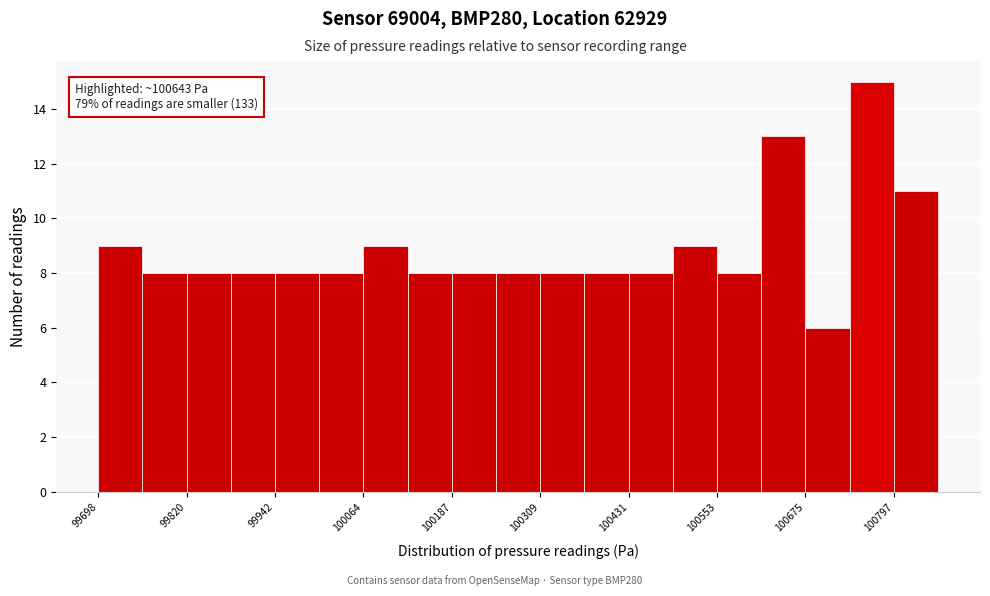

Around what value on the x-axis is the tallest bar? Give the approximate position of its centre, as read against the axis.

100760